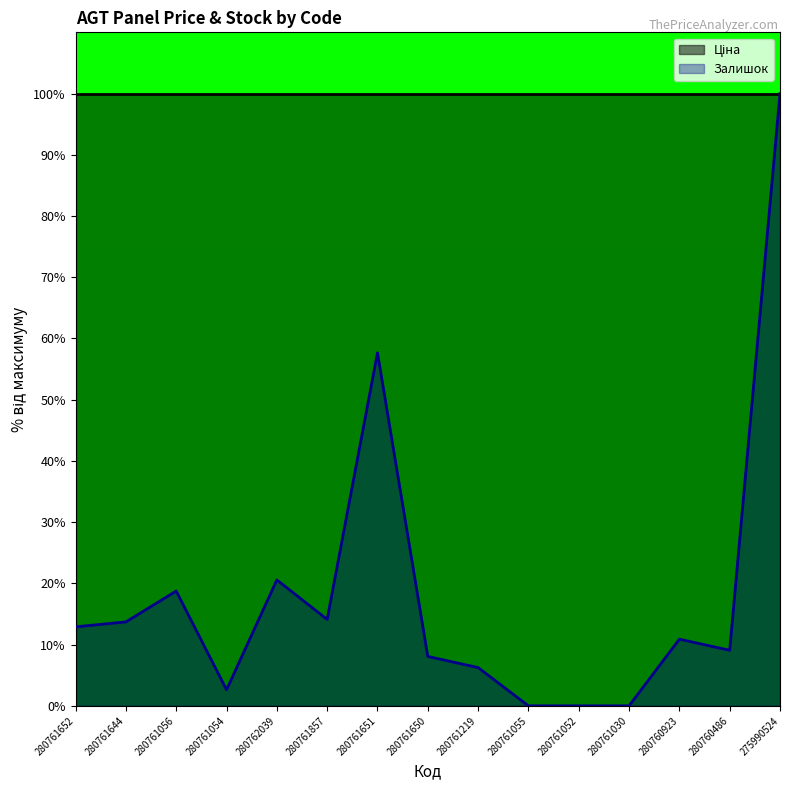

List the labels in order of value, smallest first.

280761055, 280761052, 280761030, 280761054, 280761219, 280761650, 280760486, 280760923, 280761652, 280761644, 280761857, 280761056, 280762039, 280761651, 275990524